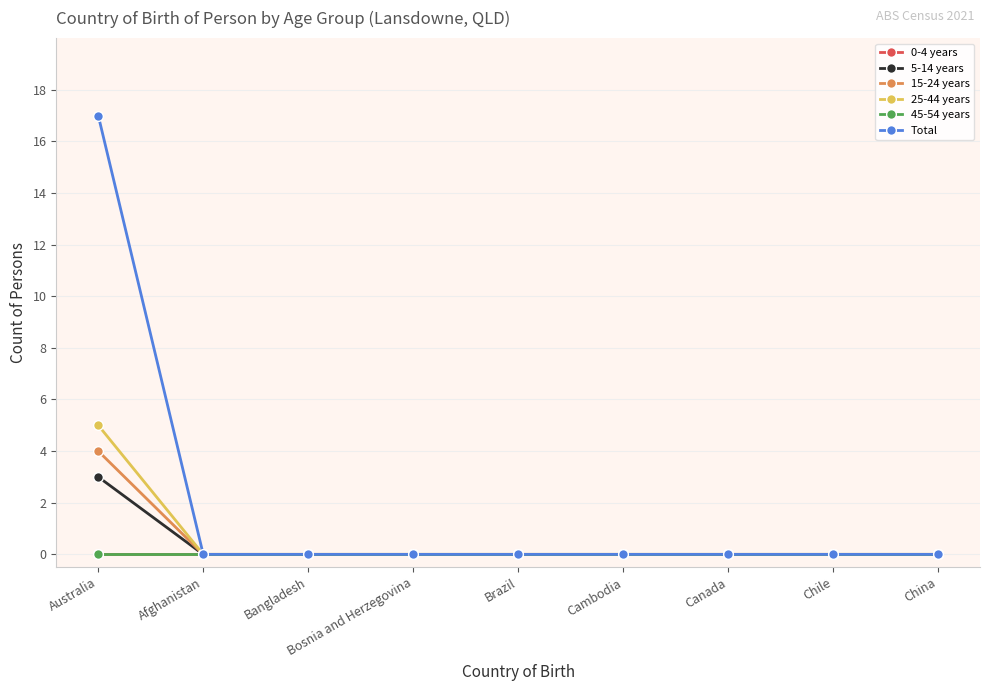

Is this an area chart (filled region under the line)?

No